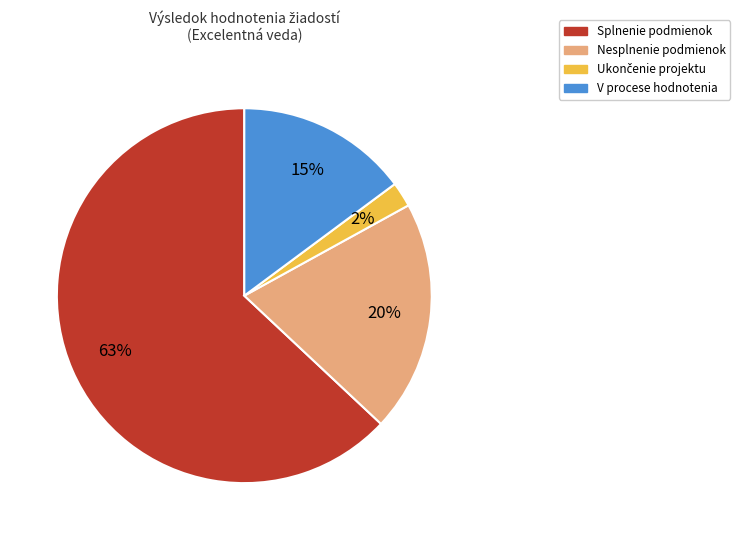

Is the sum of Nesplnenie podmienok and V procese hodnotenia greater than half?

No